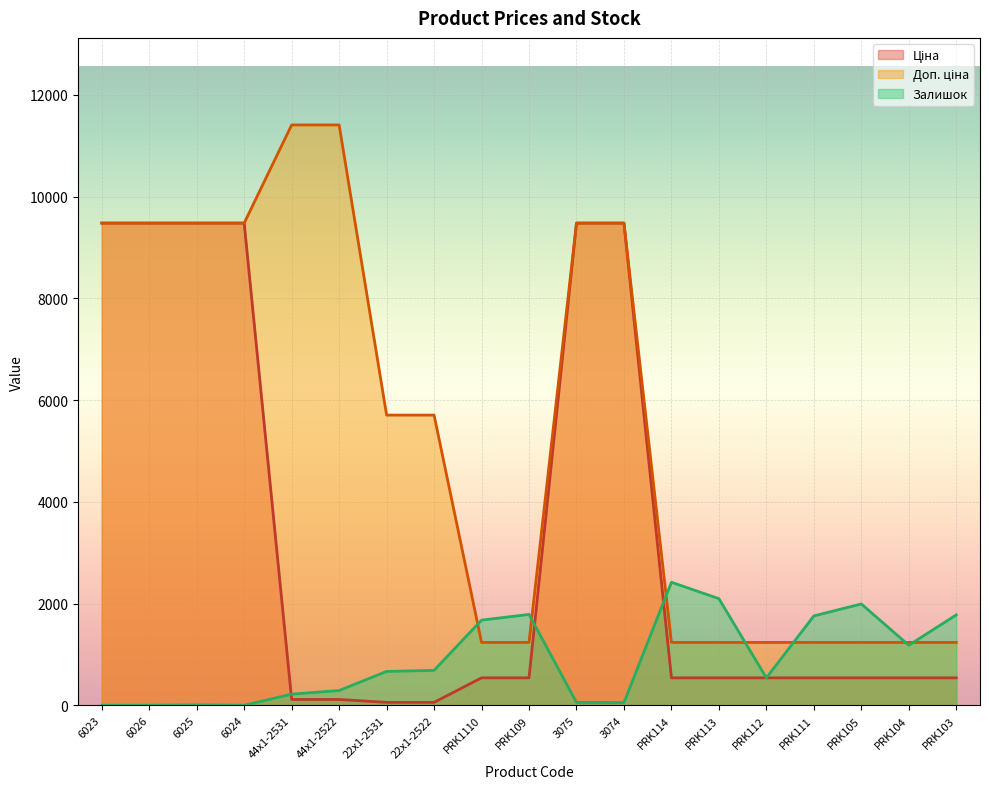

Which series has the widest spread of values?

Доп. ціна